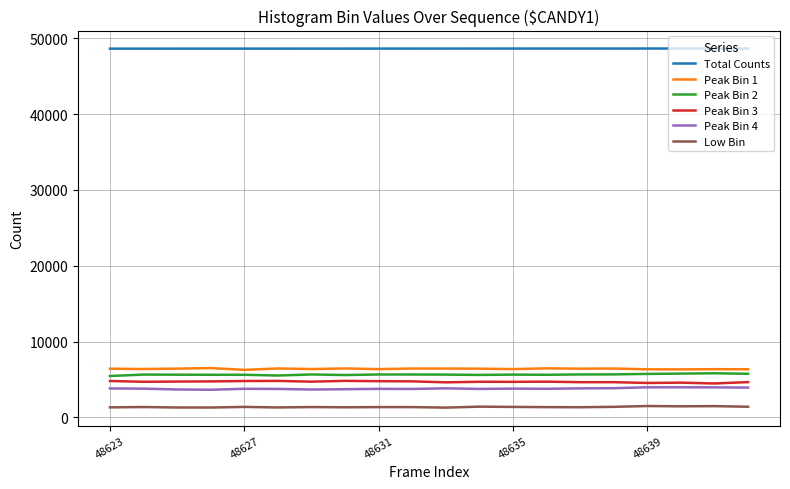

True or false: Peak Bin 4 and Low Bin cross at least once.

False